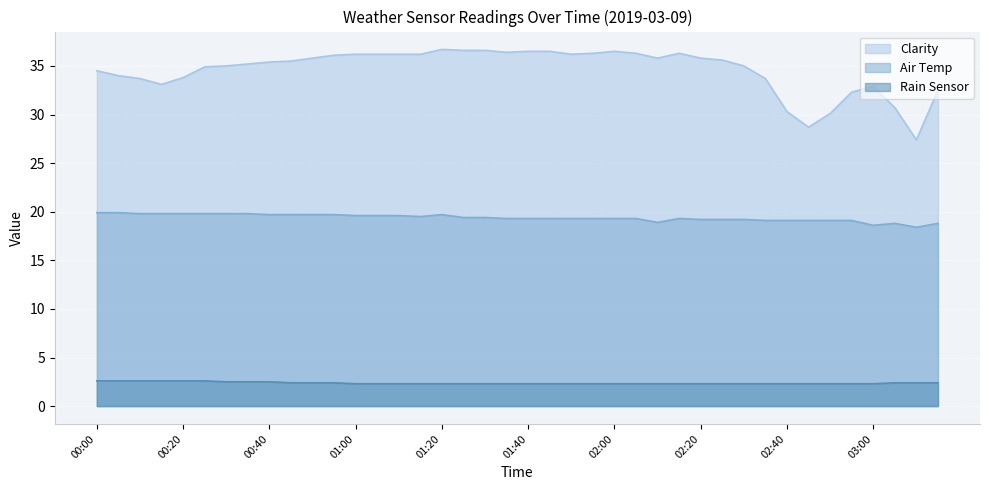

True or false: Clarity and Air Temp cross at least once.

False